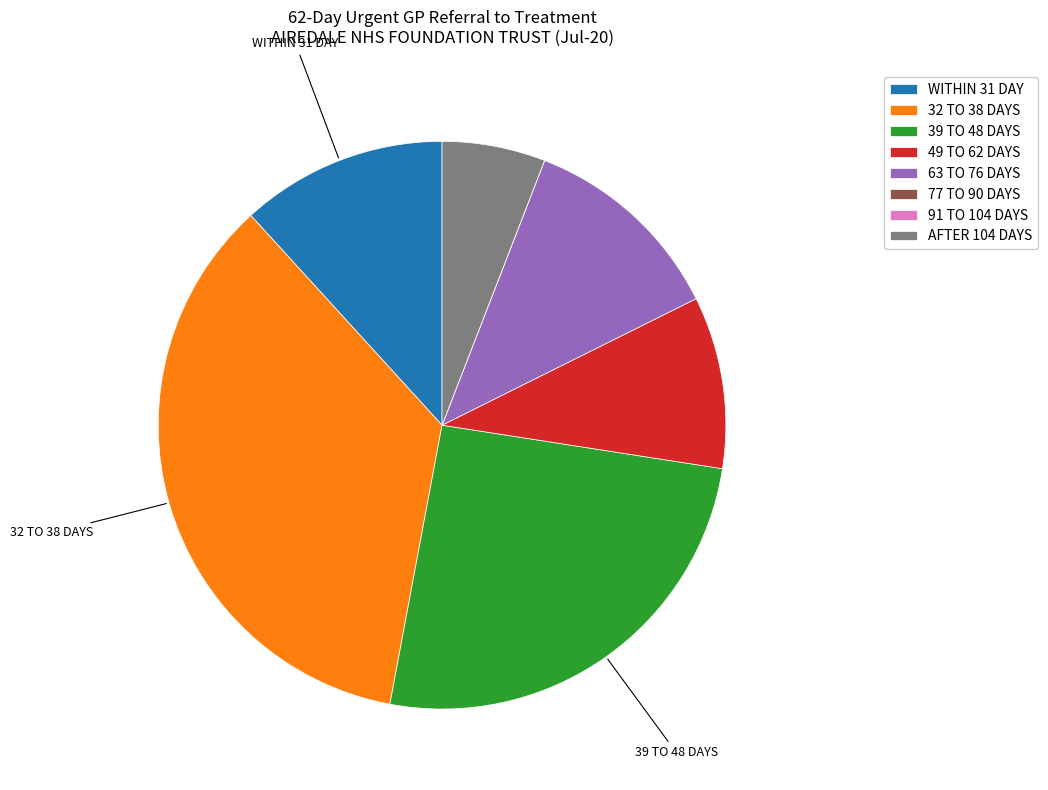

The WITHIN 31 DAY slice represents 12% of the pie. True or false?

True